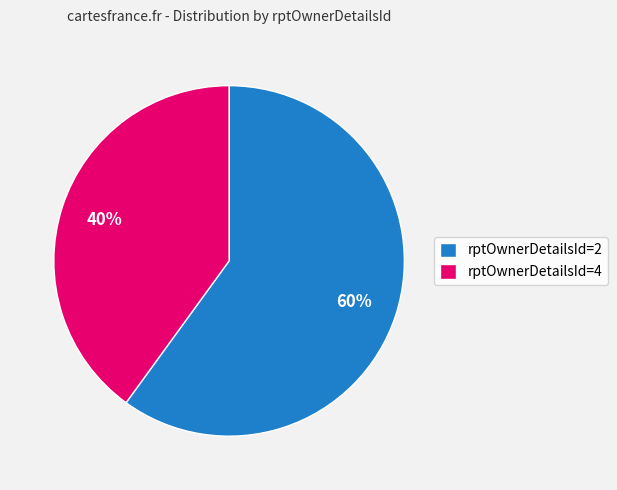

Combined, do rptOwnerDetailsId=4 and rptOwnerDetailsId=2 account for over 50%?

Yes